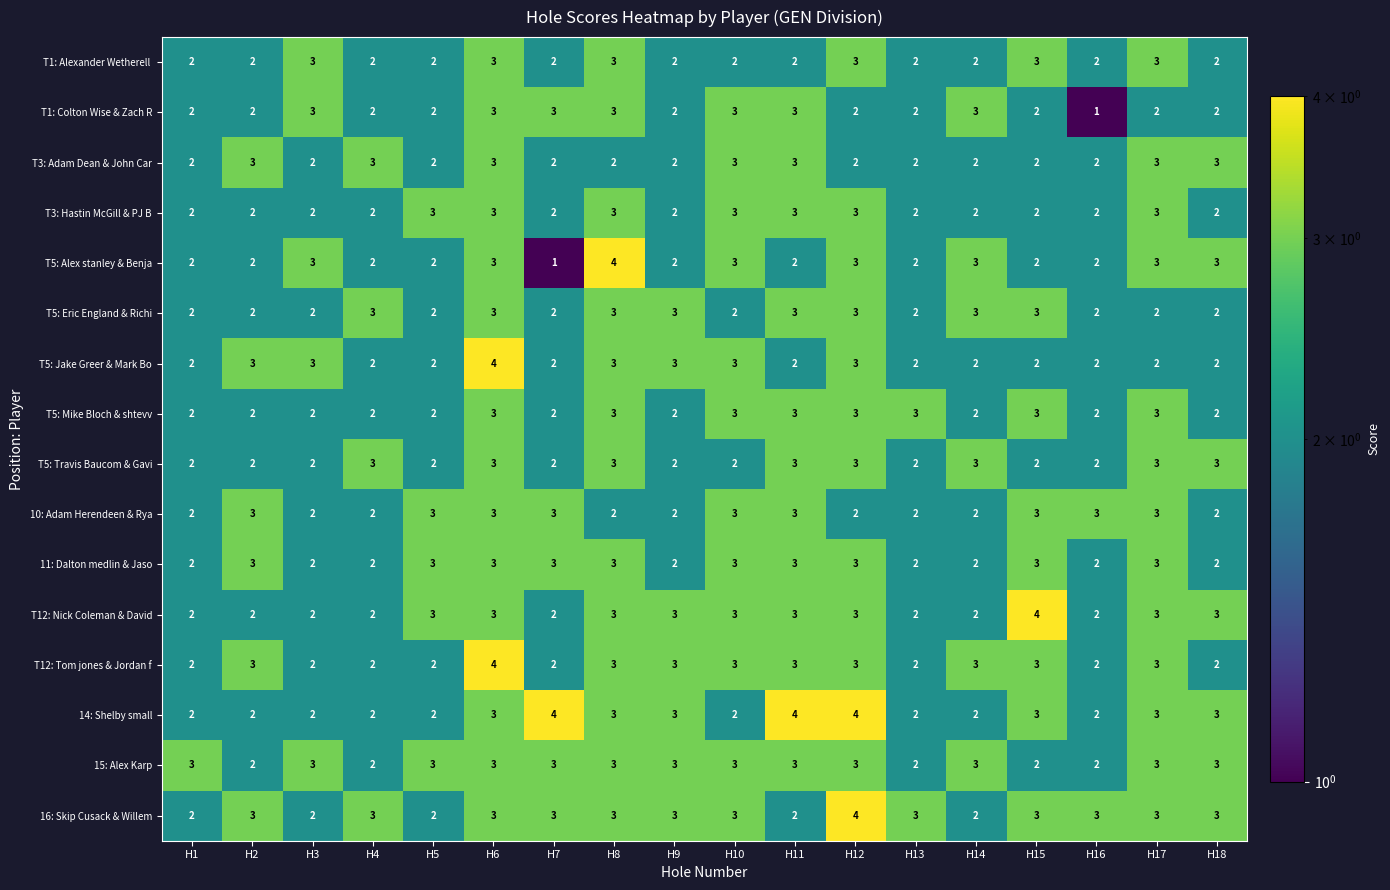

What is the difference between the highest and lowest values at H18?

1